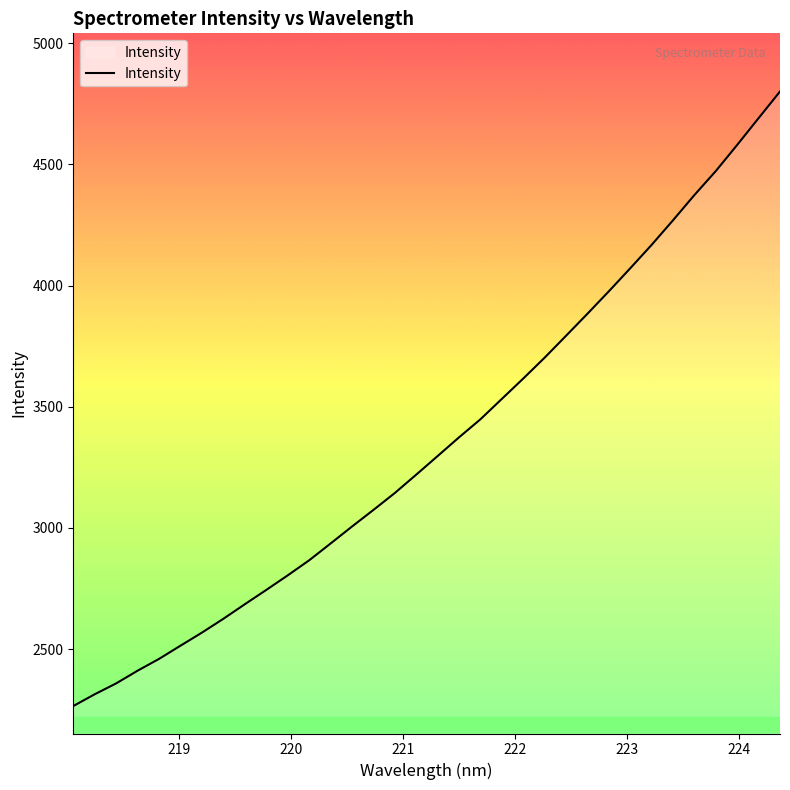

What is the smallest value displayed?

2264.9